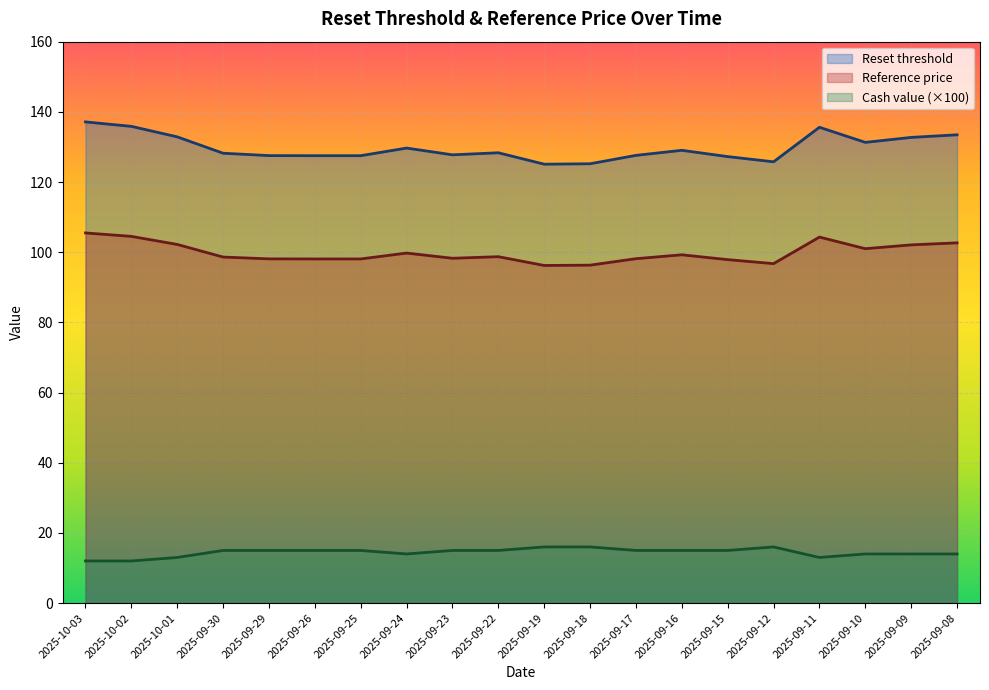

How many lines are shown in the chart?

3